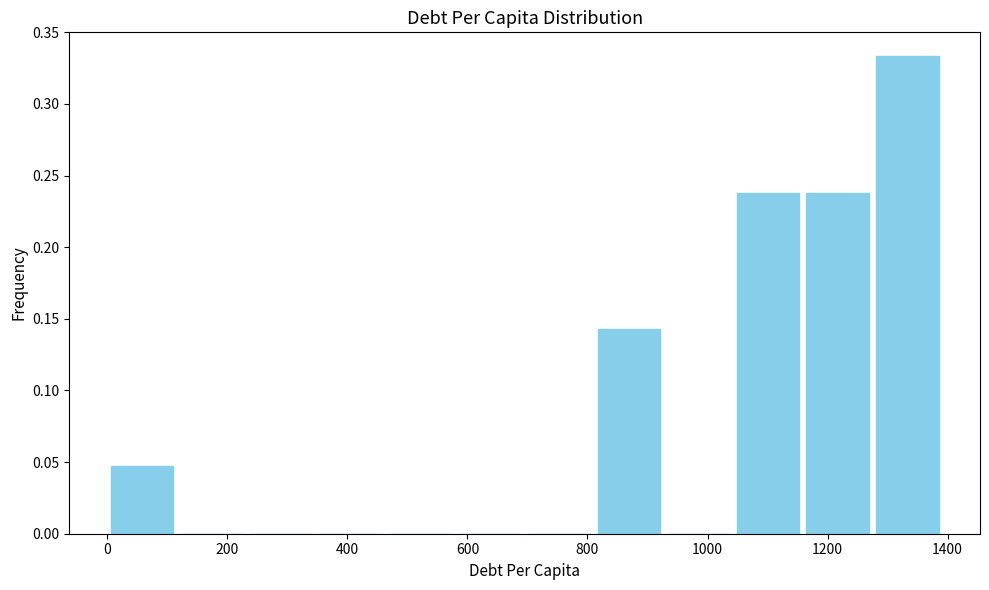

Over which range of the x-axis is the bar tallest?

1280 to 1400